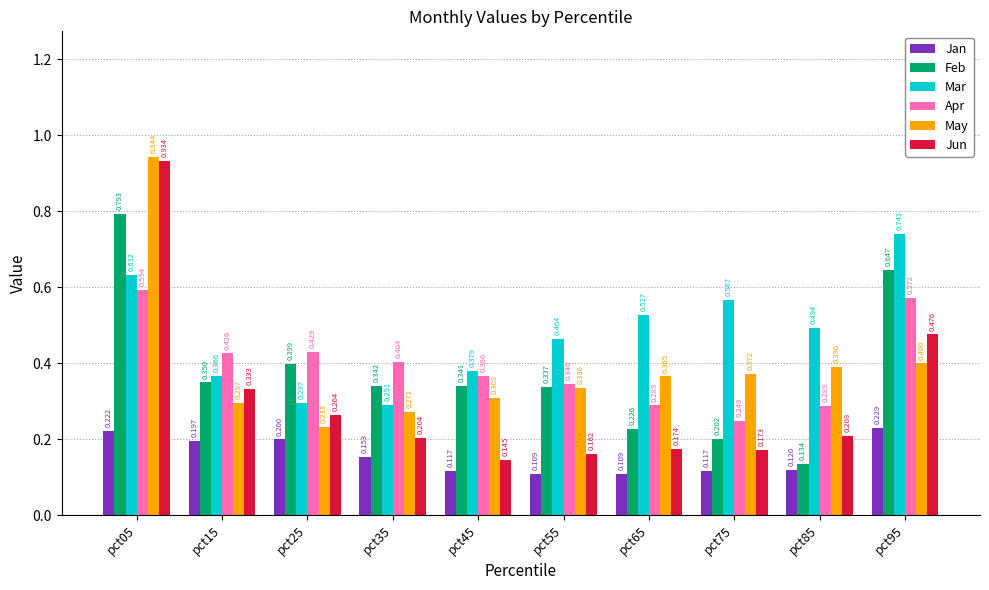

Which category has the highest value in the Jan series?

pct95